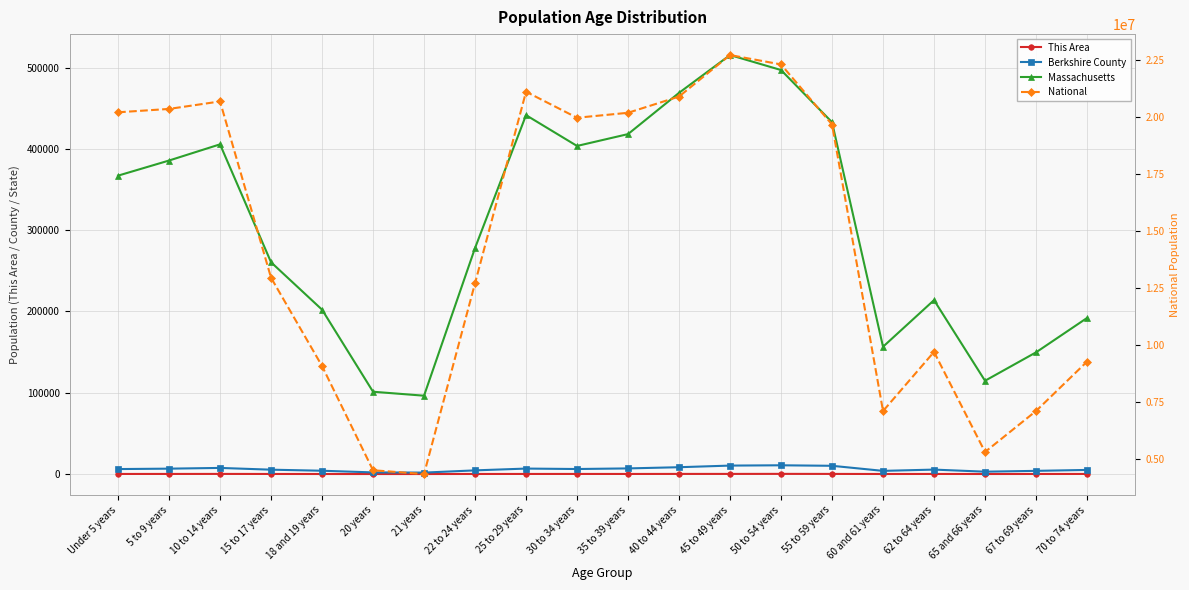

At 60 and 61 years, list the series in order from smallest to largest.

This Area, Berkshire County, Massachusetts, National